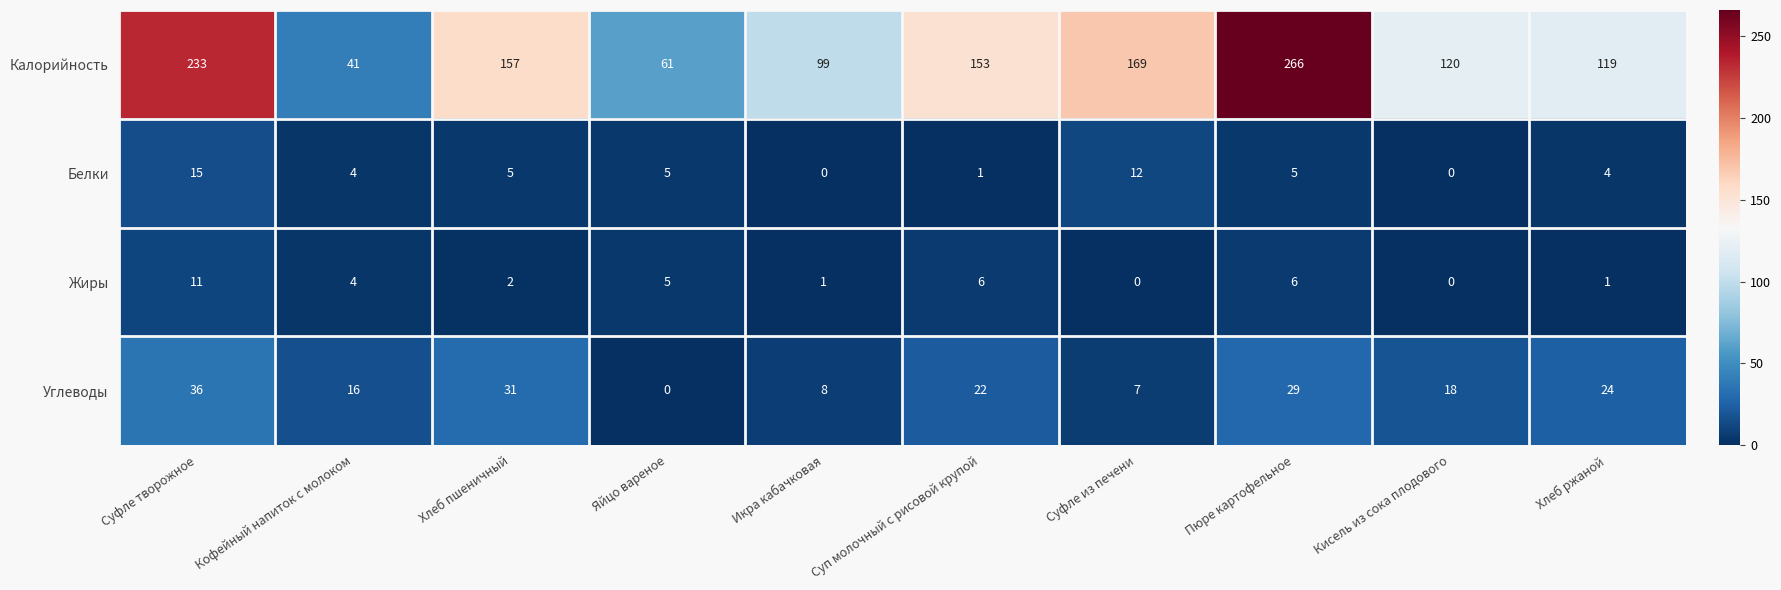

The Белки series shows 5 at Яйцо вареное. True or false?

True